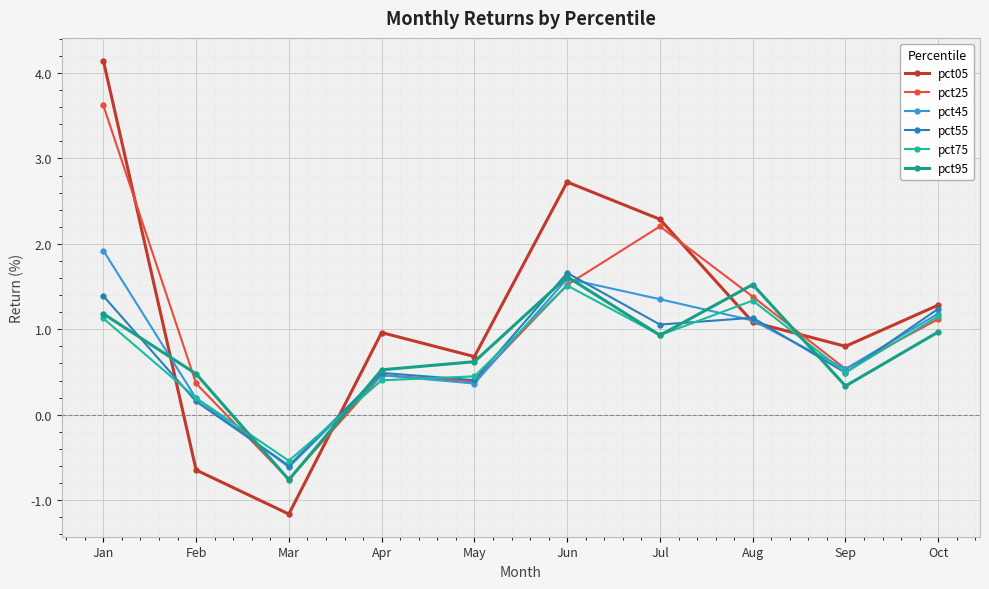

Is this an area chart (filled region under the line)?

No